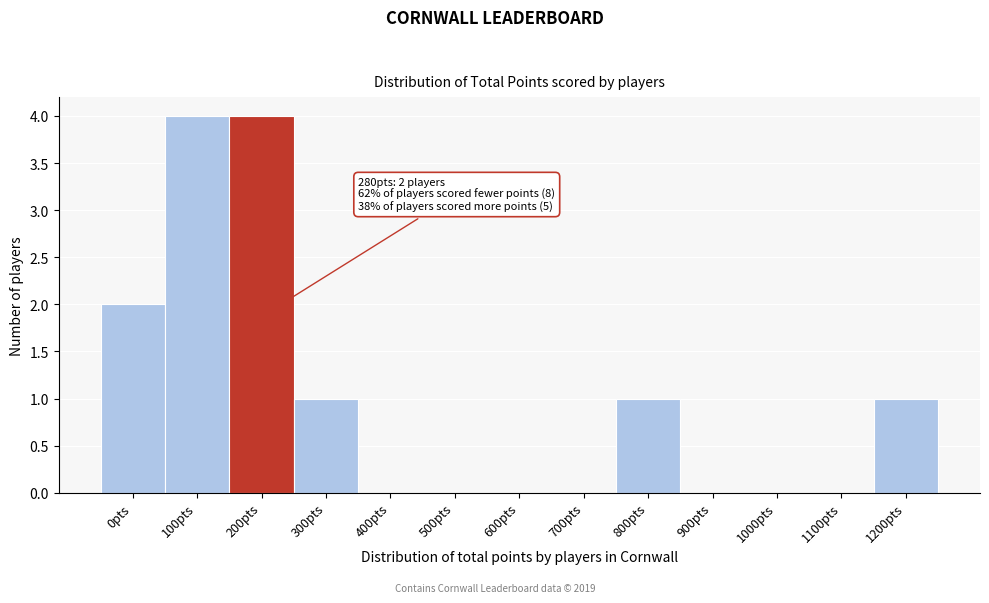

Reading left to right, transcribe all the data shown in this chart.

0pts=2	100pts=4	200pts=4	300pts=1	400pts=0	500pts=0	600pts=0	700pts=0	800pts=1	900pts=0	1000pts=0	1100pts=0	1200pts=1